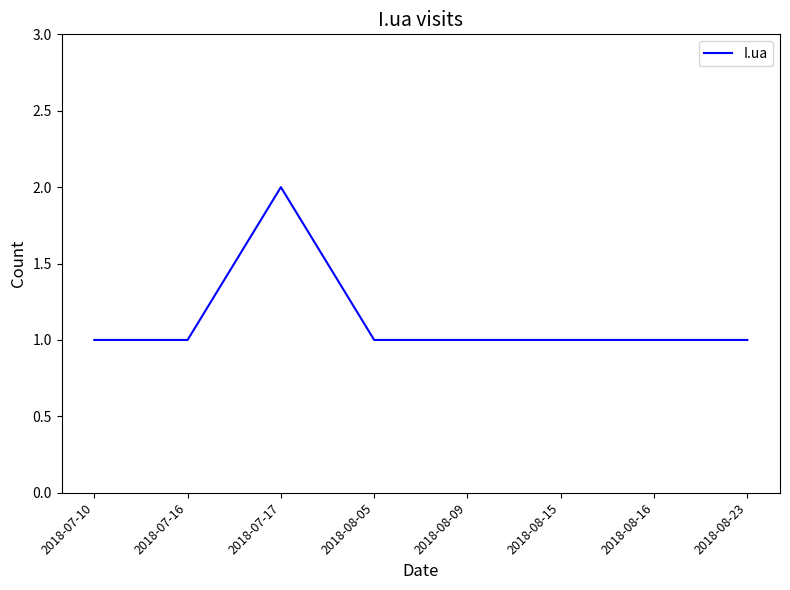

What is the approximate value at 2018-08-23?

1